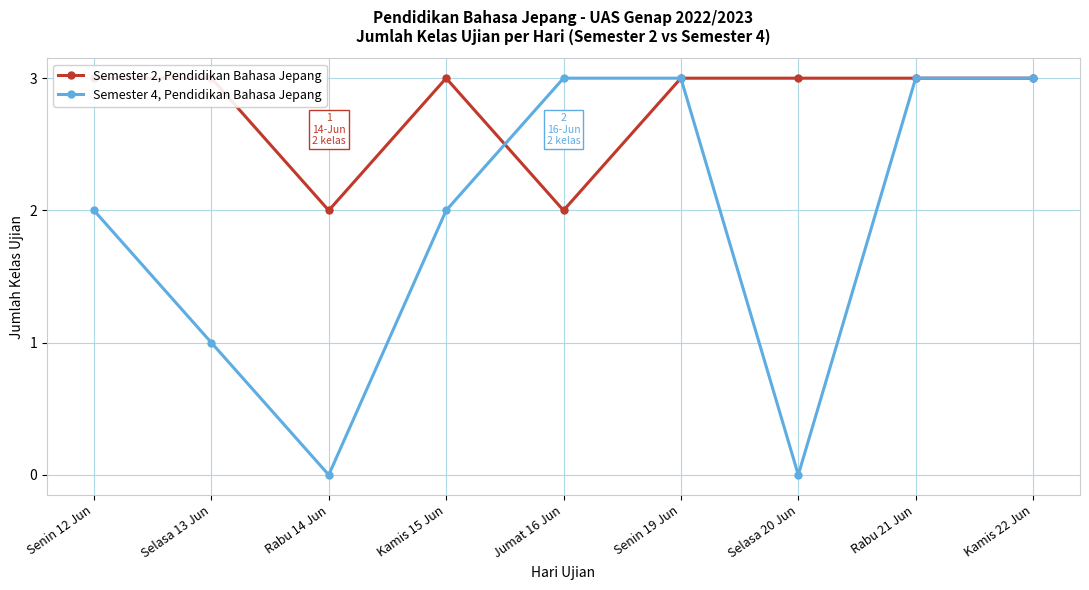

Is it true that Semester 4, Pendidikan Bahasa Jepang equals 3 at Kamis 15 Jun?

False